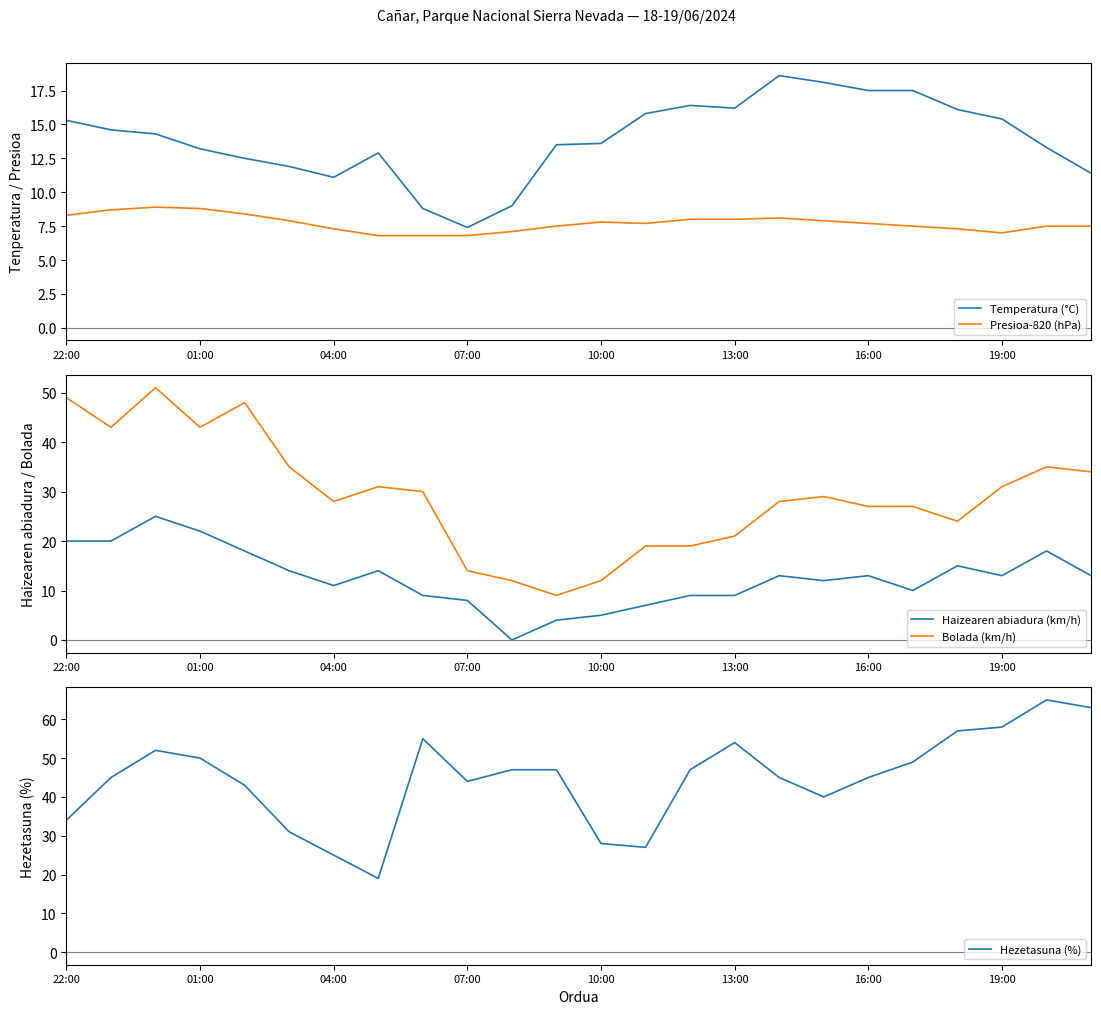

Where does the Temperatura (°C) series first go above 14?

22:00